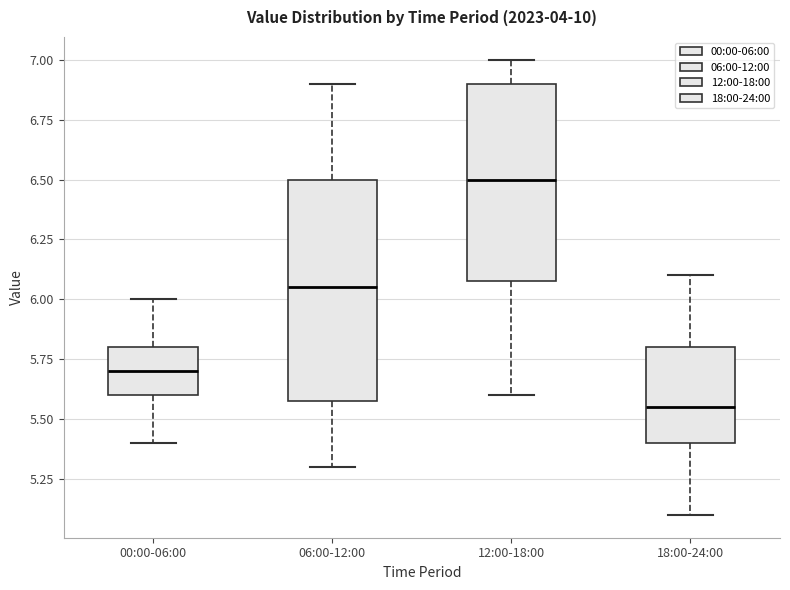

Which box has the highest median line?

12:00-18:00